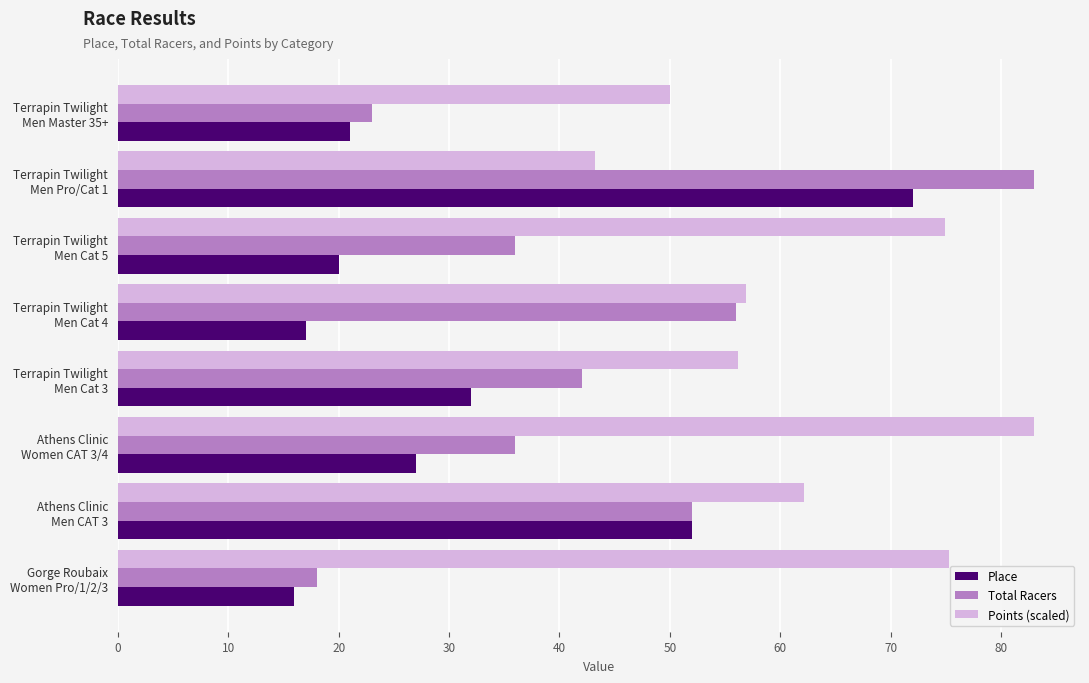

What are all the series names shown in the legend?

Place, Total Racers, Points (scaled)